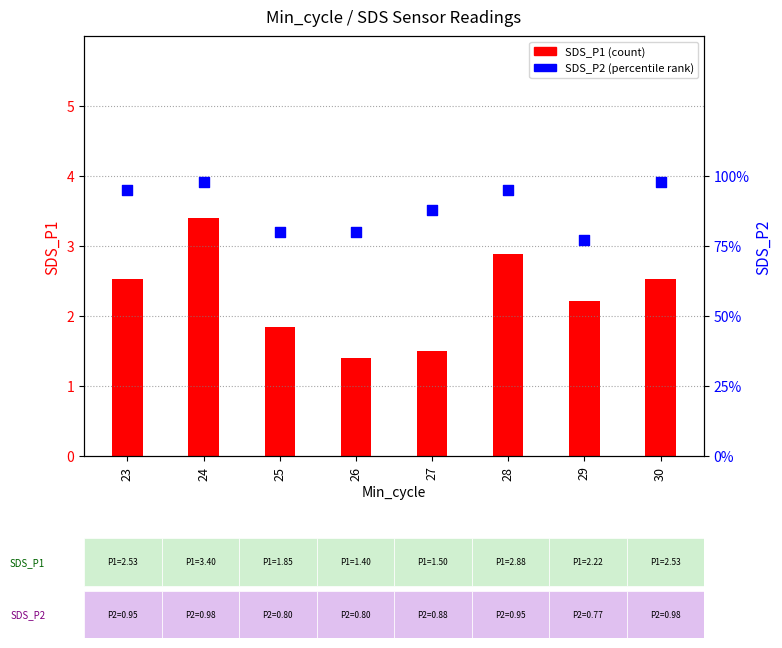

Which series contains the highest Y value?

SDS_P1